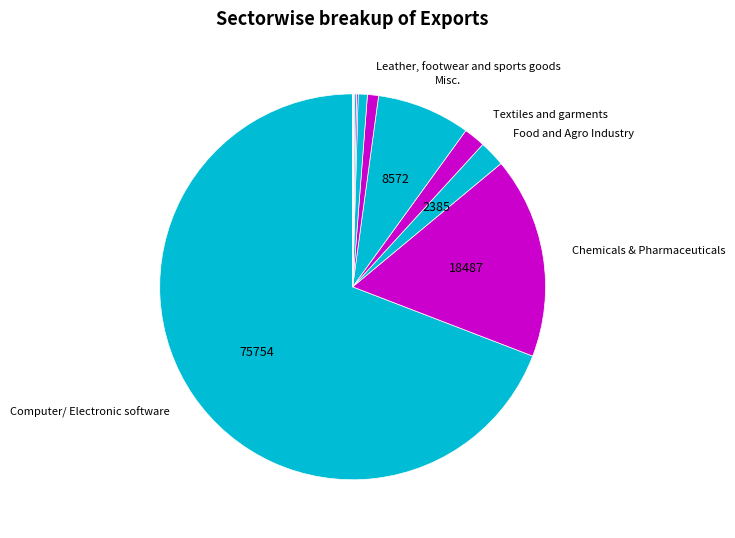

What is the largest slice in the pie chart?

Computer/ Electronic software